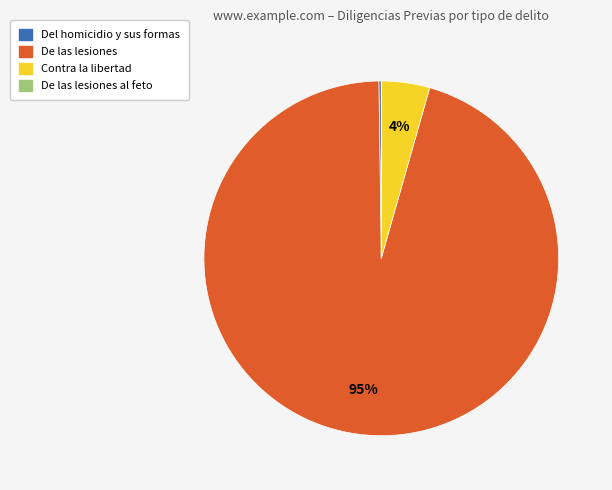

To the nearest percent, what is the average slice percentage?

25%